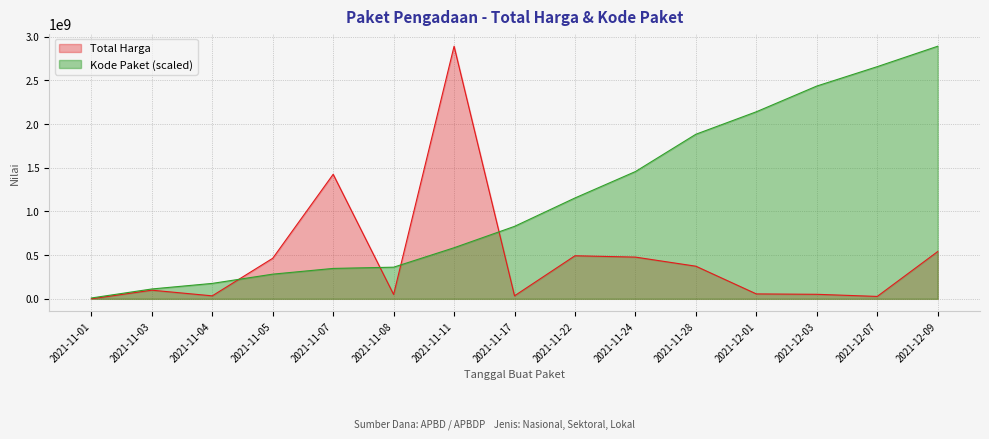

Reading right to left, what are all the values shown in this chart?

Total Harga: 541071000.0	27412000.0	51601000.0	56152800.0	373404000.0	477600000.0	493000000.0	34292000.0	2892122000.0	49730040.0	1425867900.0	464002100.0	34000000.0	98772570.0	333600.0
Kode Paket: 2892122000.0	2658360220.5	2436347550.9	2141751031.7	1884428977.3	1457324011.1	1154763746.7	829718830.1	584787122.2	362174586.1	347984640.0	282392338.2	176443498.7	112712851.6	9597864.4